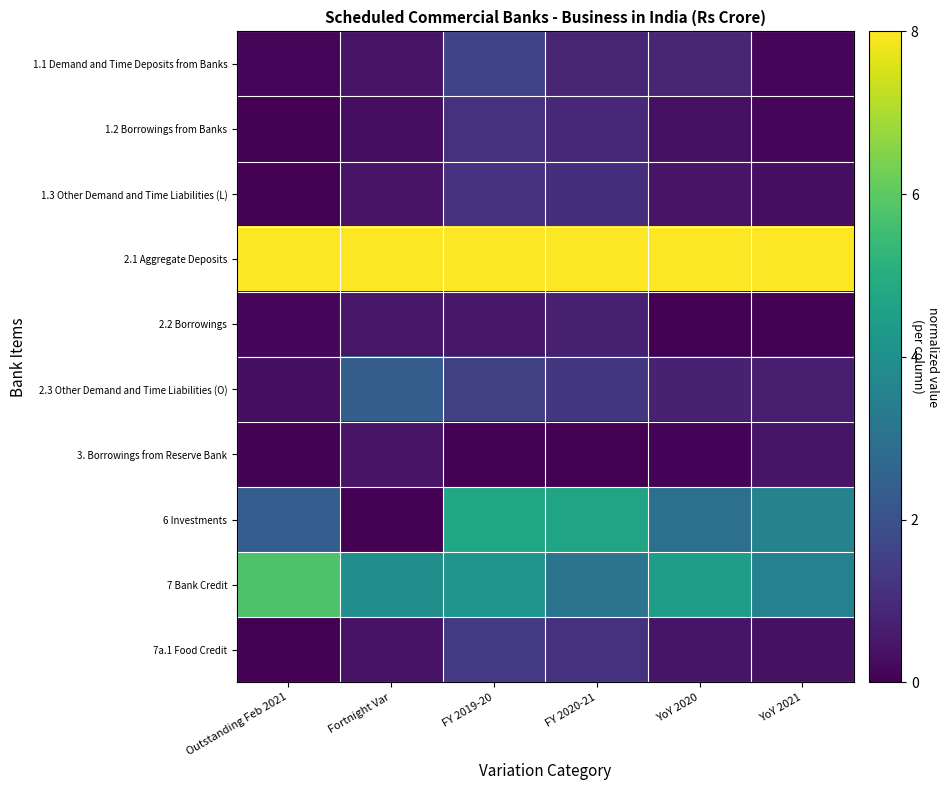

Which category has the lowest value across all series?

Outstanding Feb 2021